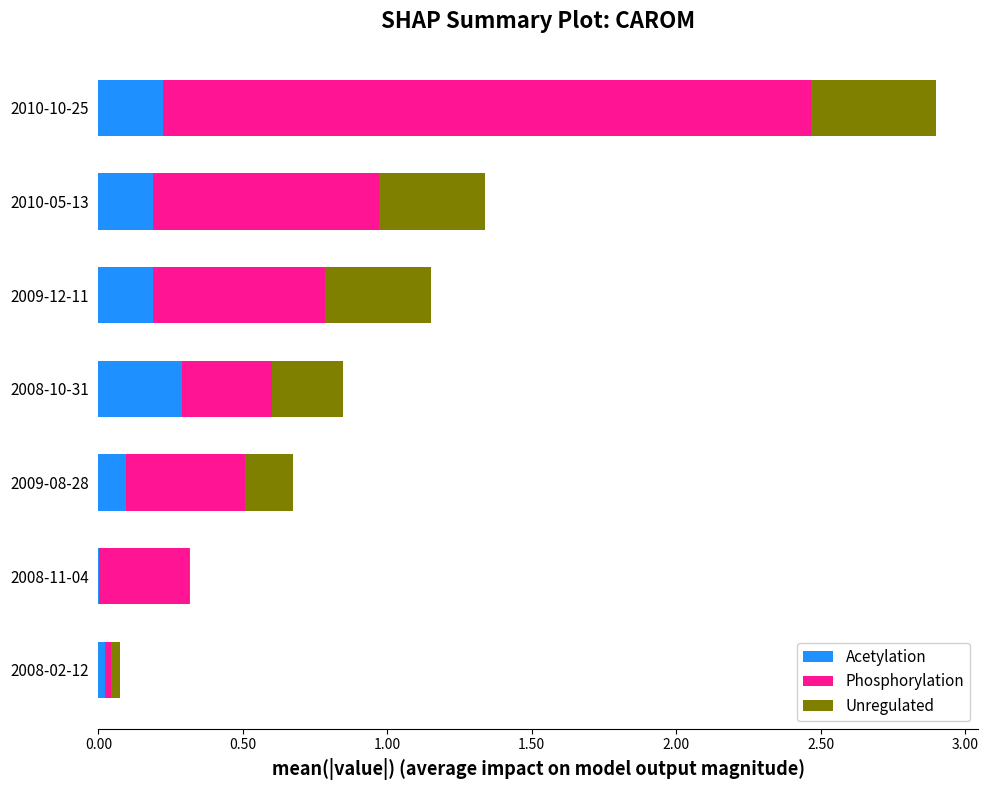

How many distinct data groups are displayed?

3